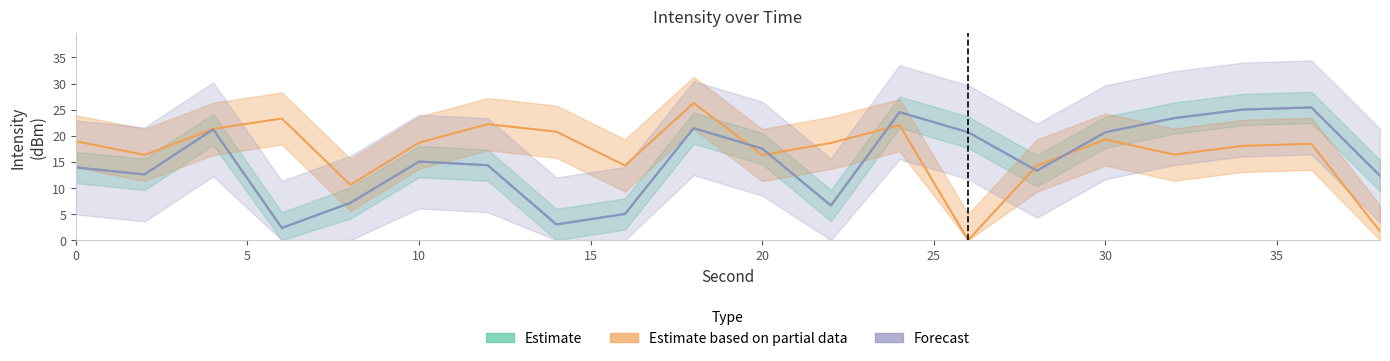

Is the value of Estimate based on partial data at 4 greater than the value of Estimate at 22?

Yes